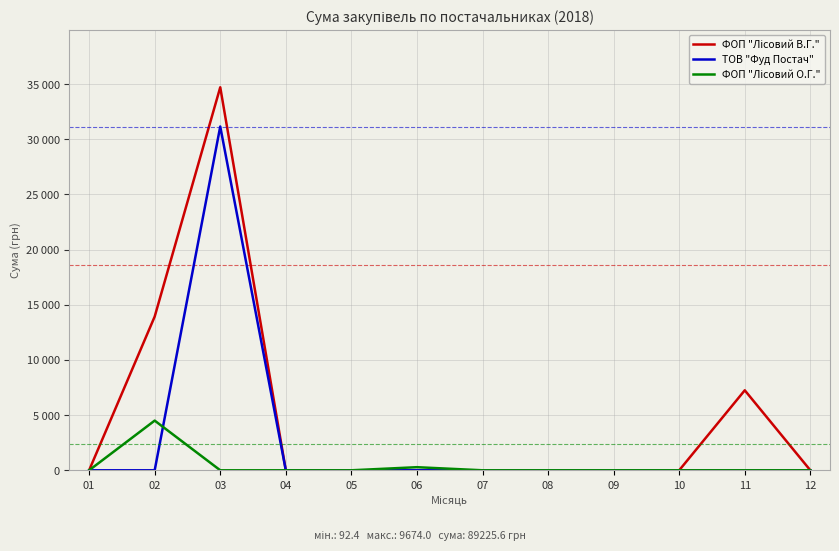

Does the chart display data point markers on the line(s)?

No